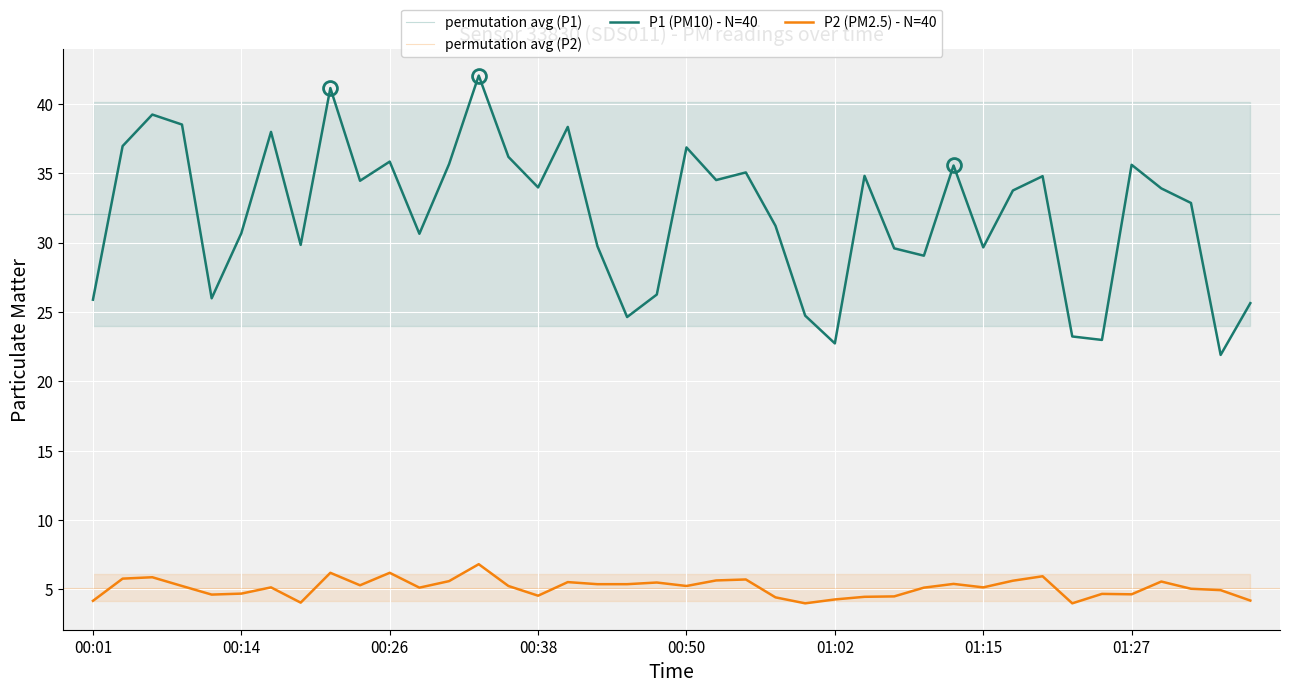

How many interior local valleys does the P1 series have?

12